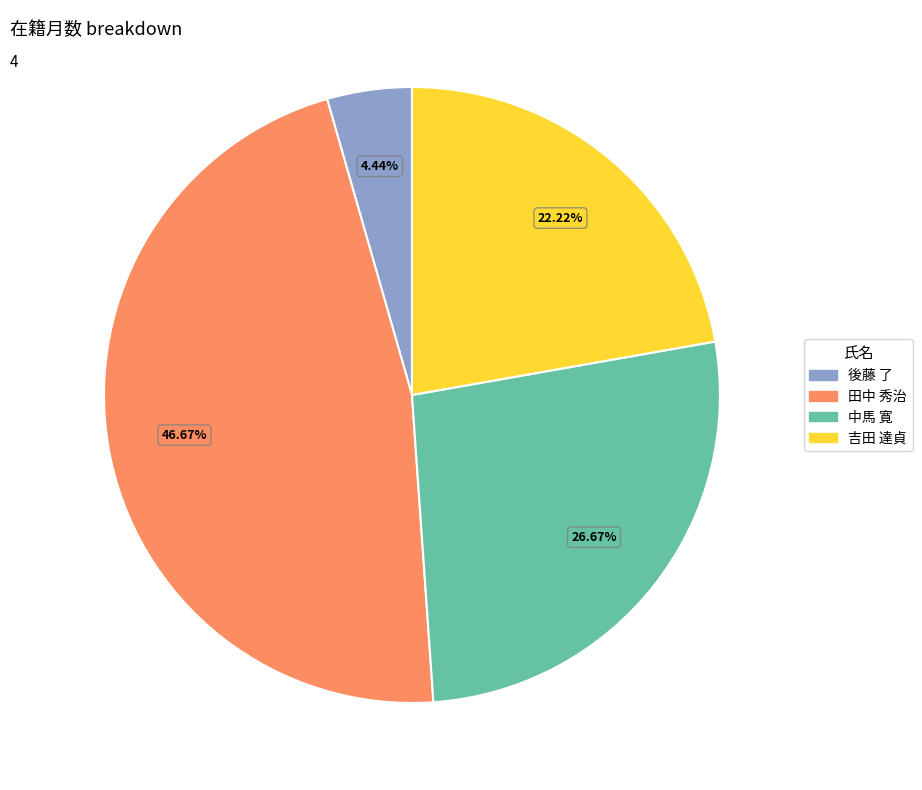

Does any single category account for the majority?

No